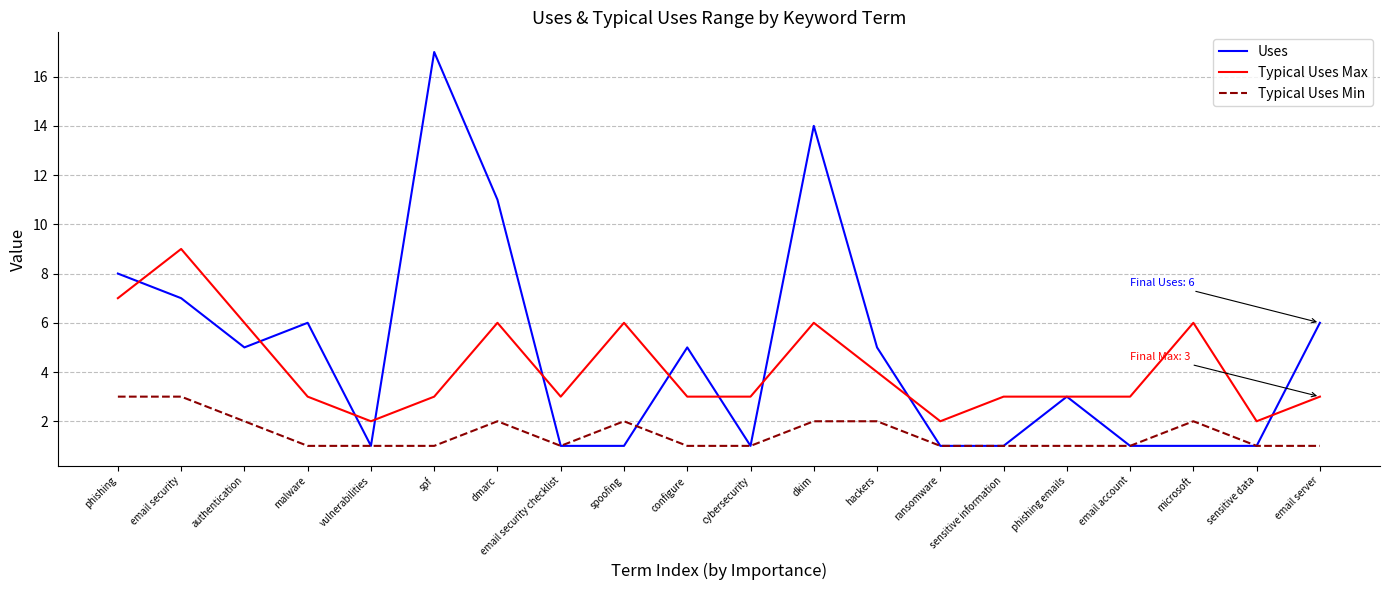

Is it true that Uses equals 7 at email security?

True